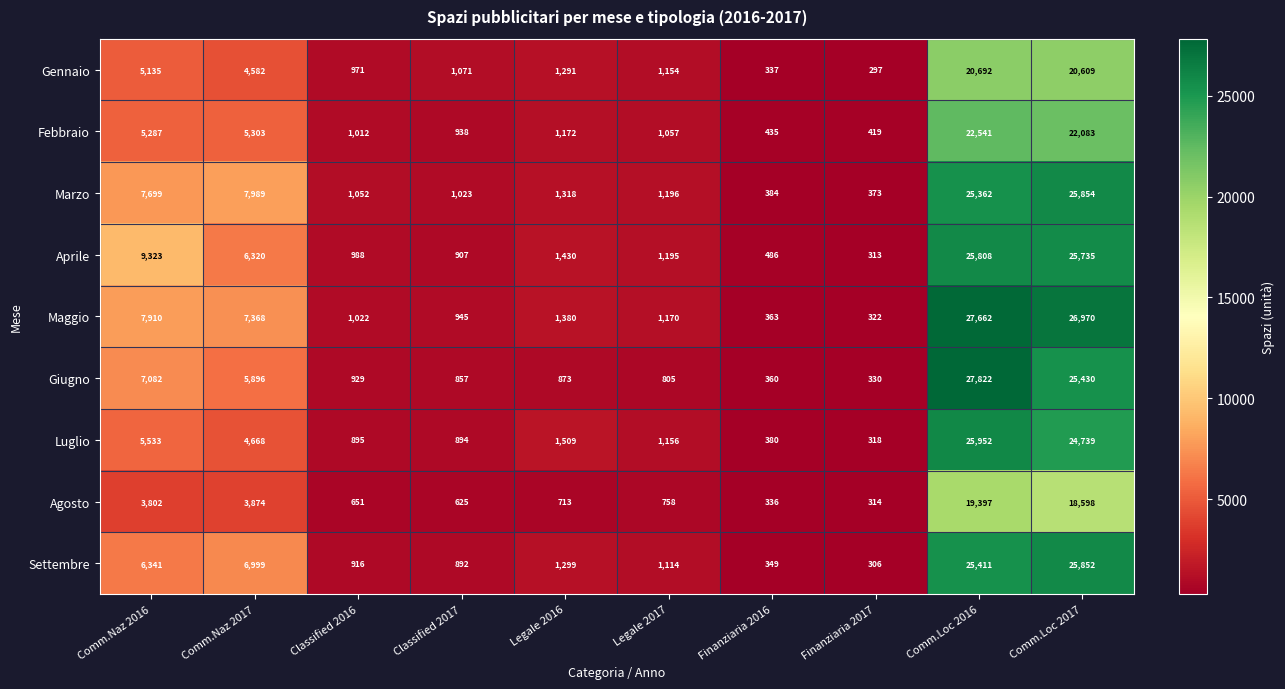

True or false: Maggio has a value of 7910 at Comm.Naz 2016.

True